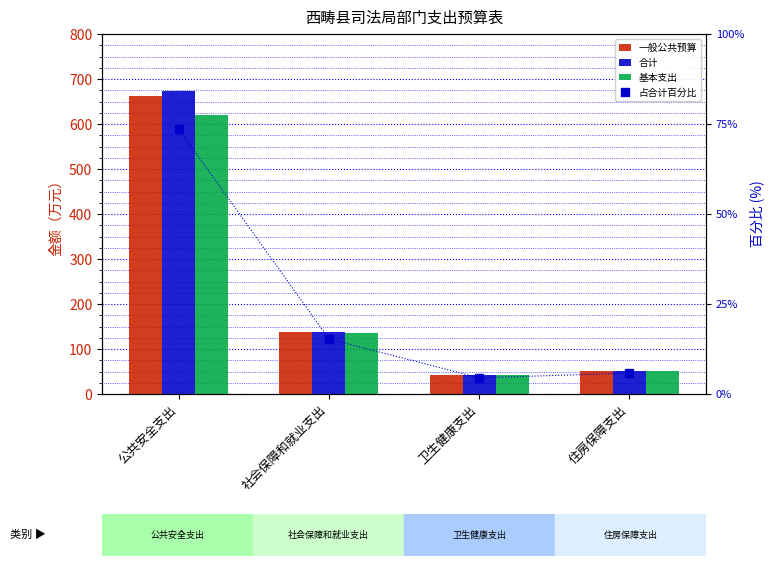

The value of 基本支出 at 住房保障支出 is 29.0. True or false?

False